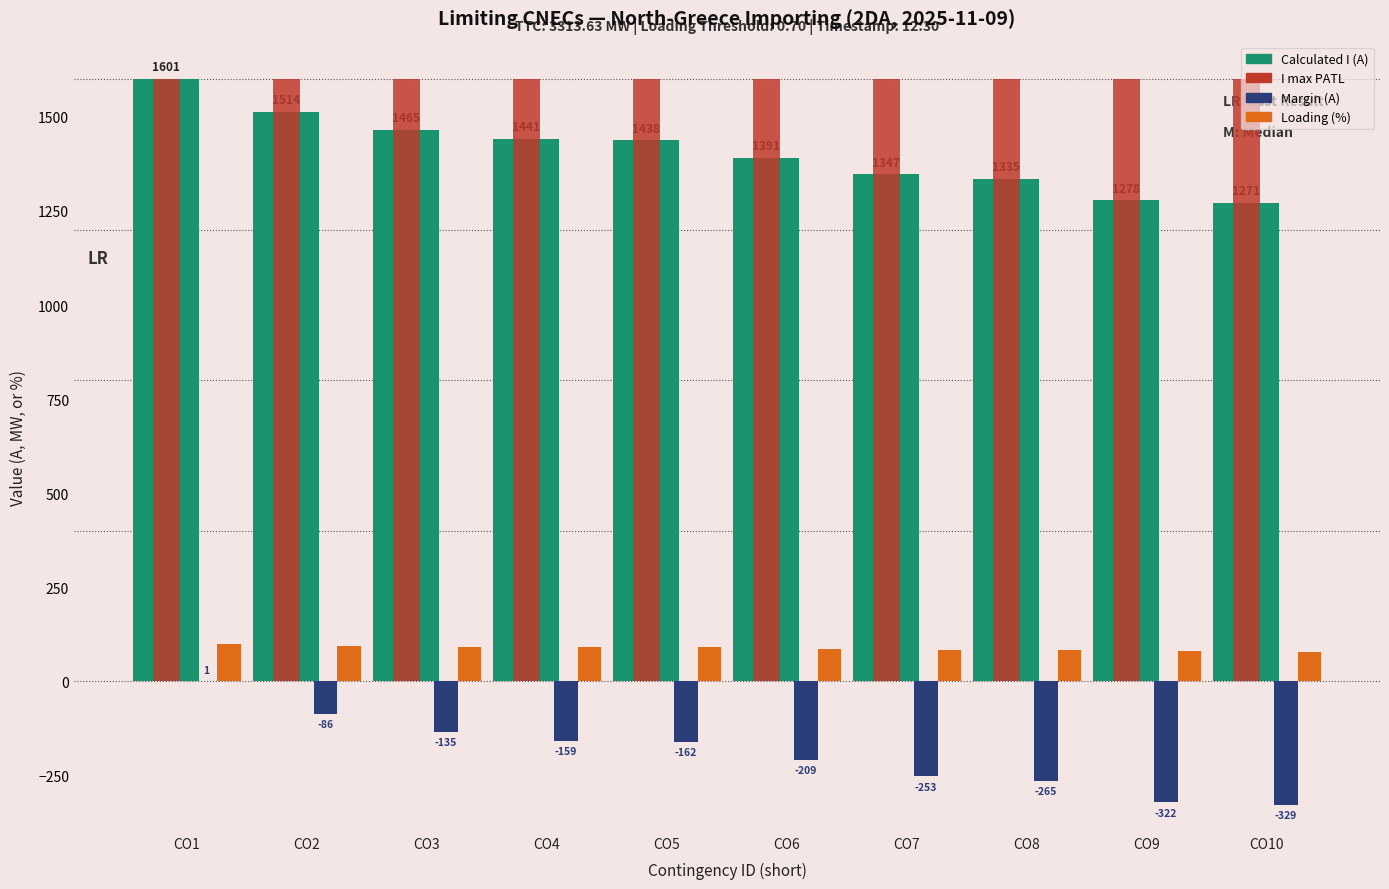

At which label is Margin (A) closest to -164?

CO5